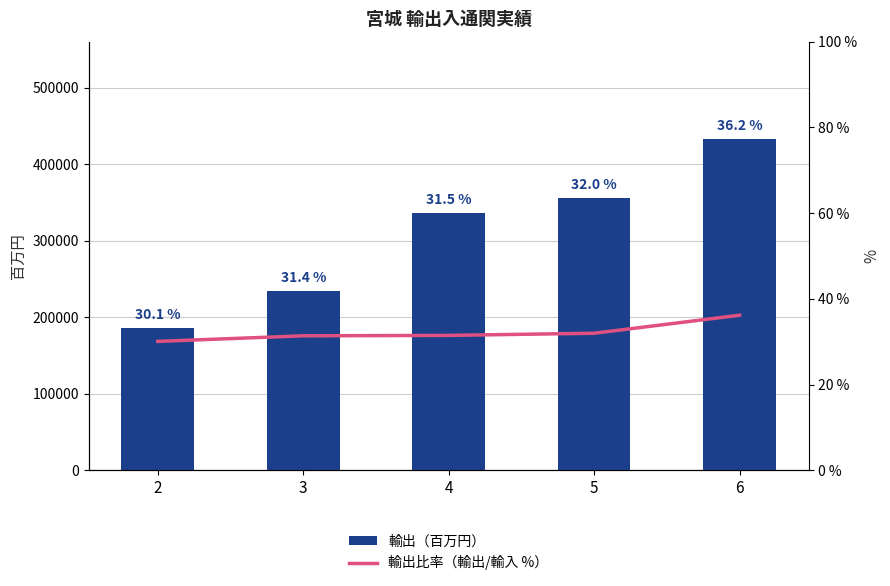

True or false: 輸出比率（輸出/輸入 %） has a value of 56.3 at 5.

False